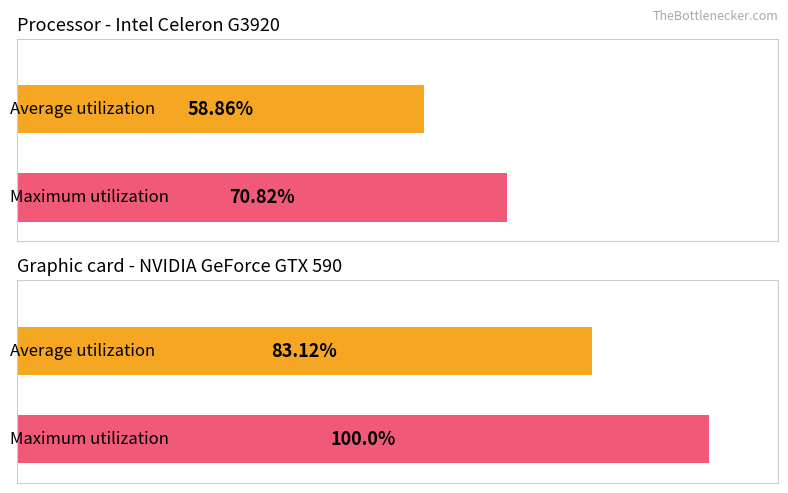

Is the value of Maximum utilization at 861 greater than the value of Average utilization at 933?

No